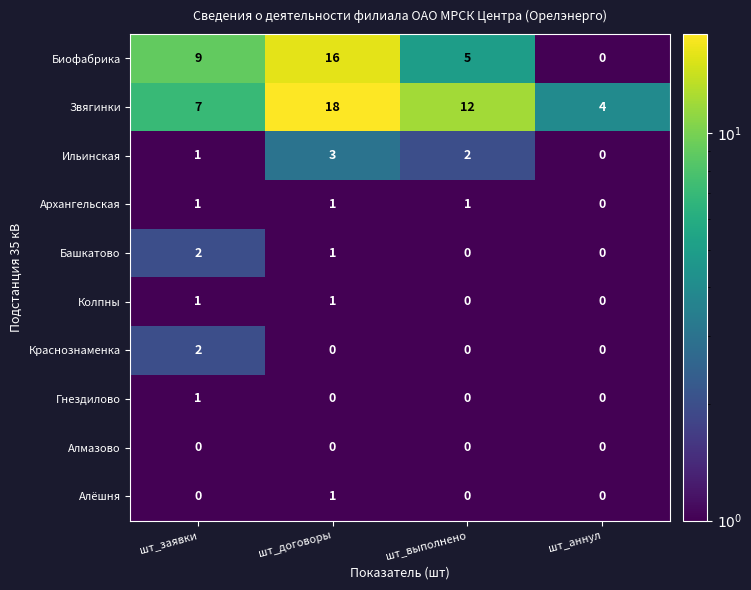

At how many categories does at least one series exceed 5?

3